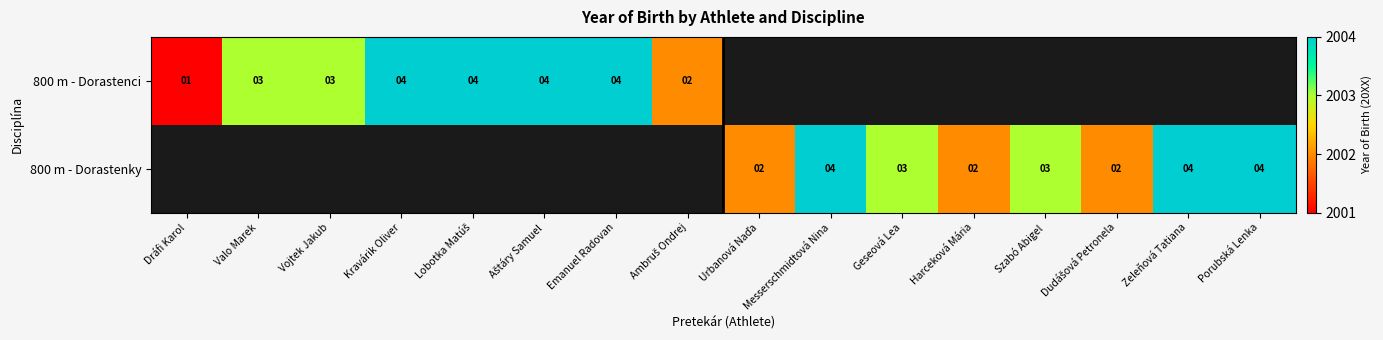

How many series are shown in this chart?

2